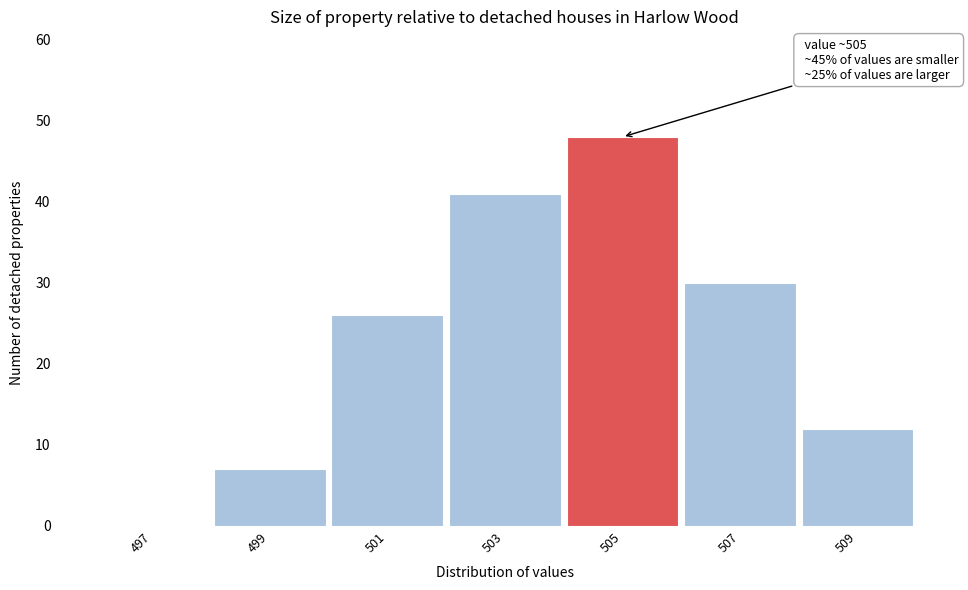

Reading left to right, transcribe all the data shown in this chart.

497=0	499=7	501=26	503=41	505=48	507=30	509=12